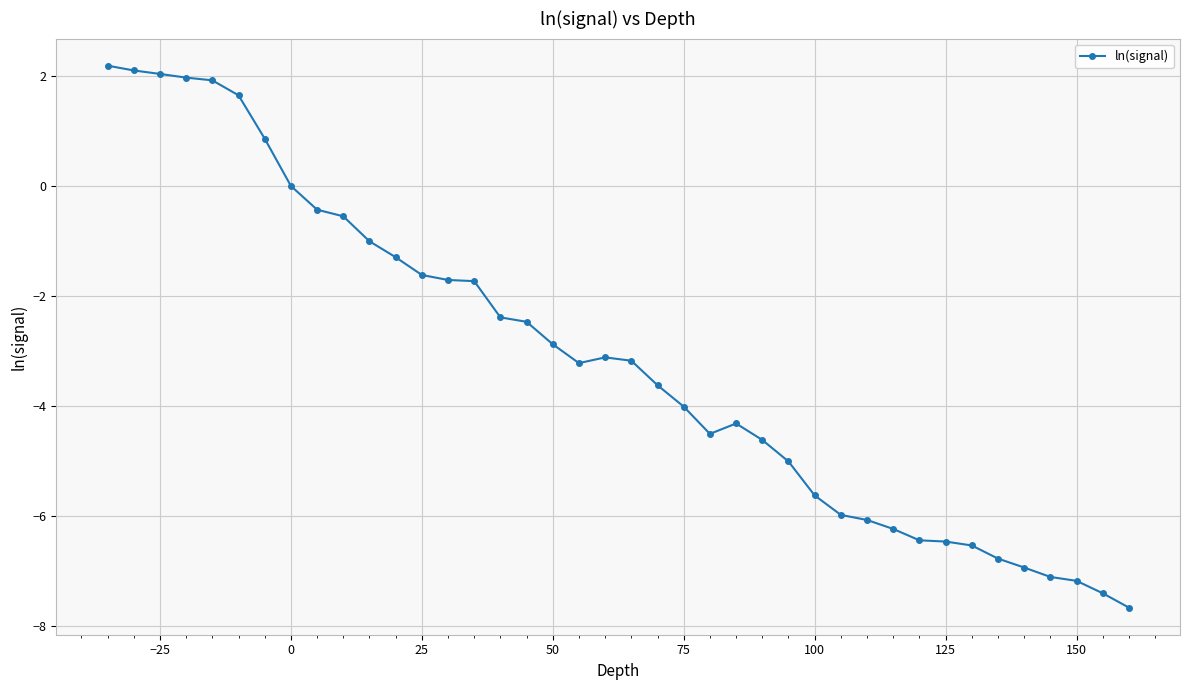

What is the difference between the maximum and minimum values?

9.8